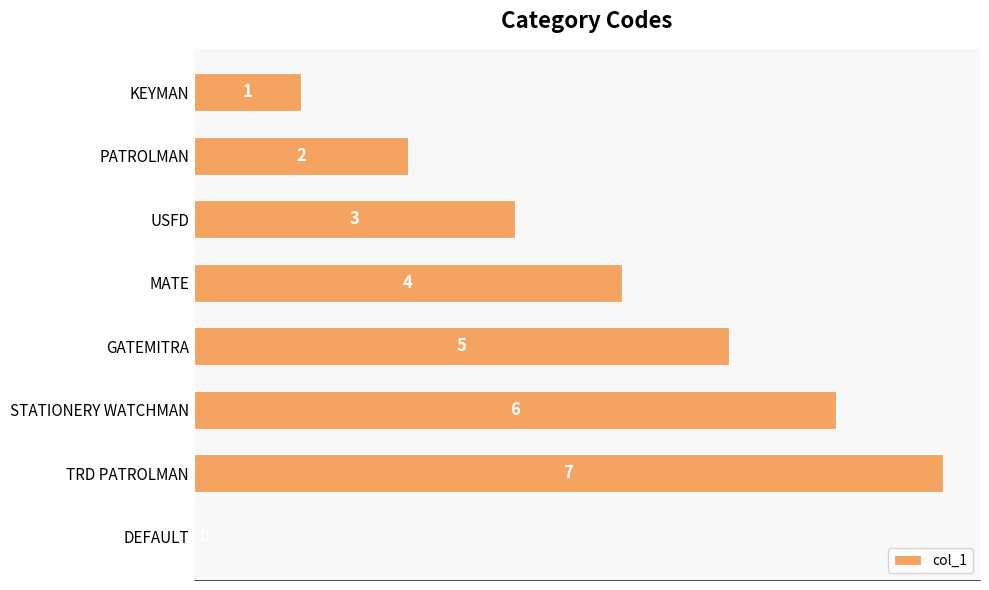

What is the change in value from USFD to STATIONERY WATCHMAN?

+3